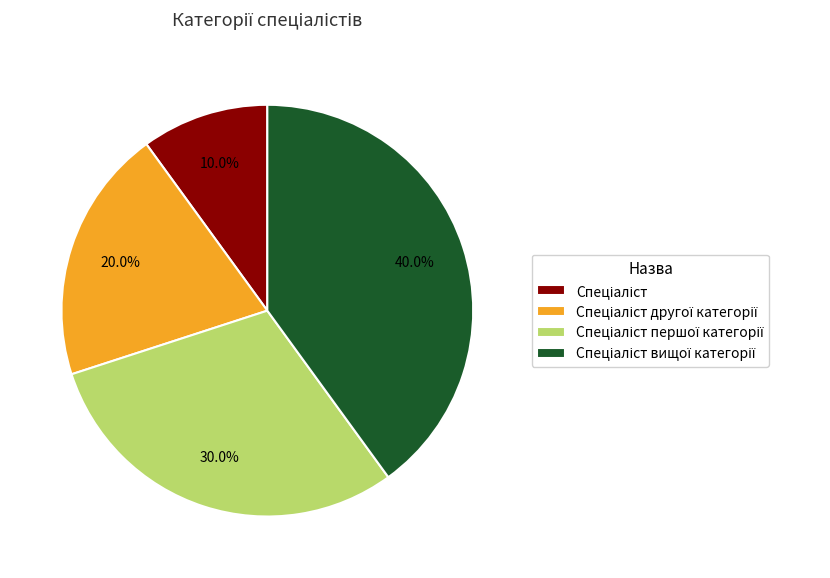

Is there a majority slice in this chart?

No